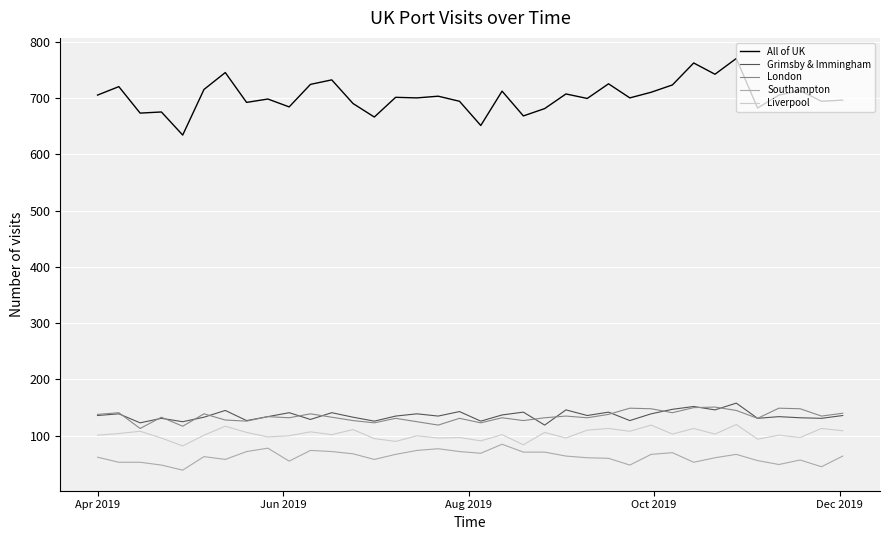

Rank the series by their maximum value, from lowest to highest.

Southampton, Liverpool, London, Grimsby & Immingham, All of UK